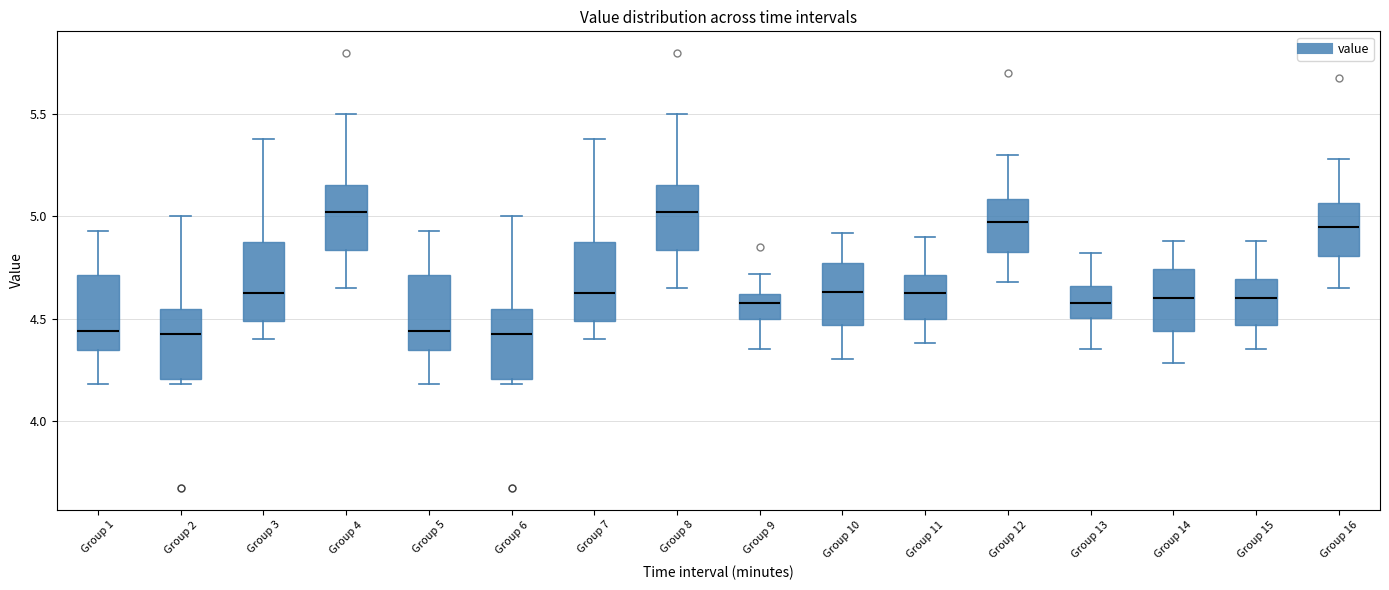

Reading left to right, read every box against the y-axis: the position of its median line, the range the box covers, and the ends of its whiskers. The values are not printed on the chart, so give them approximately, as read against the axis.

Group 1: median 4.45, box 4.35 to 4.70, whiskers 4.20 to 4.95
Group 2: median 4.45, box 4.20 to 4.55, whiskers 4.20 (just below the box's lower edge) to 5.00
Group 3: median 4.65, box 4.50 to 4.85, whiskers 4.40 to 5.40
Group 4: median 5.00, box 4.85 to 5.15, whiskers 4.65 to 5.50
Group 5: median 4.45, box 4.35 to 4.70, whiskers 4.20 to 4.95
Group 6: median 4.45, box 4.20 to 4.55, whiskers 4.20 (just below the box's lower edge) to 5.00
Group 7: median 4.65, box 4.50 to 4.85, whiskers 4.40 to 5.40
Group 8: median 5.00, box 4.85 to 5.15, whiskers 4.65 to 5.50
Group 9: median 4.60 (inside the box), box 4.50 to 4.60, whiskers 4.35 to 4.70
Group 10: median 4.65, box 4.45 to 4.75, whiskers 4.30 to 4.90
Group 11: median 4.65, box 4.50 to 4.70, whiskers 4.40 to 4.90
Group 12: median 5.00, box 4.85 to 5.10, whiskers 4.70 to 5.30
Group 13: median 4.60, box 4.50 to 4.65, whiskers 4.35 to 4.80
Group 14: median 4.60, box 4.45 to 4.75, whiskers 4.30 to 4.90
Group 15: median 4.60, box 4.45 to 4.70, whiskers 4.35 to 4.90
Group 16: median 4.95, box 4.80 to 5.05, whiskers 4.65 to 5.30